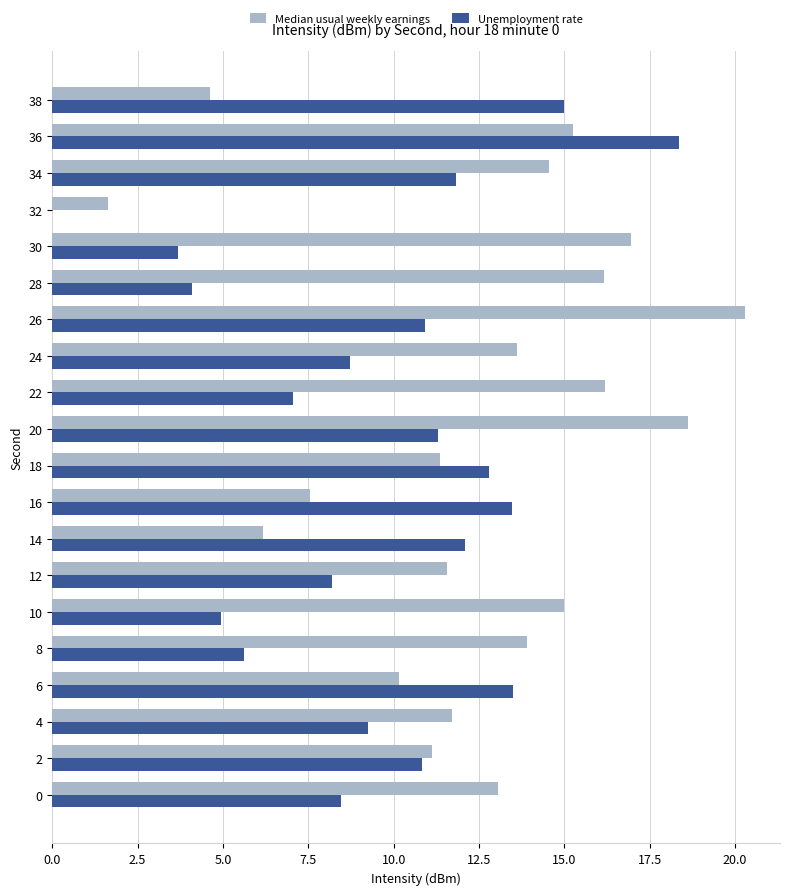

What is the total value across all series at 0?

21.5